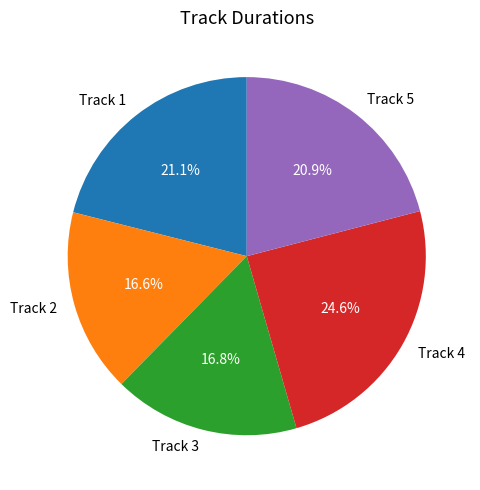

Is there a majority slice in this chart?

No